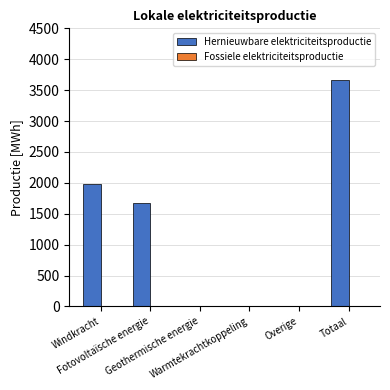

What is the sum of all values?

7316.7